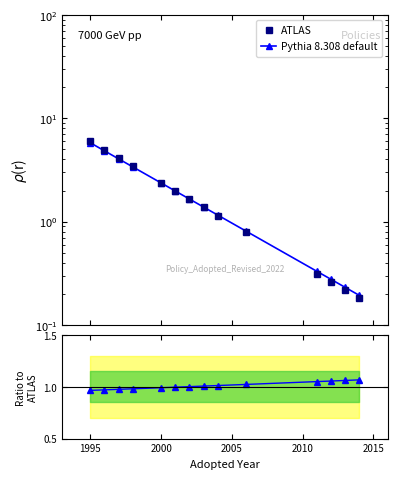

True or false: ATLAS has a value of 3.2 at 2015.

False